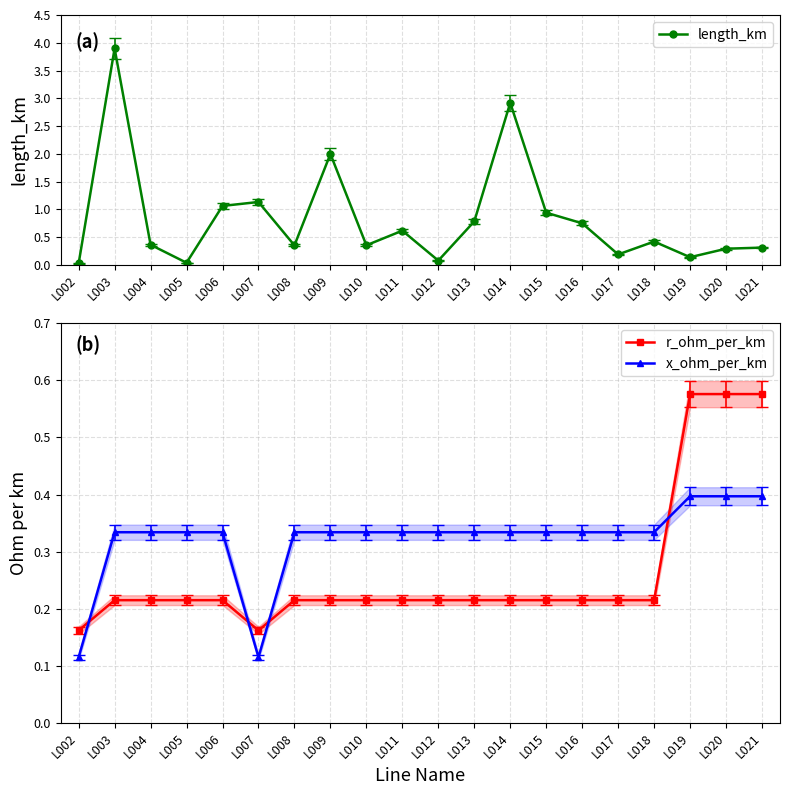

List the labels in order of r_ohm_per_km value, largest first.

L019, L020, L021, L003, L004, L005, L006, L008, L009, L010, L011, L012, L013, L014, L015, L016, L017, L018, L002, L007